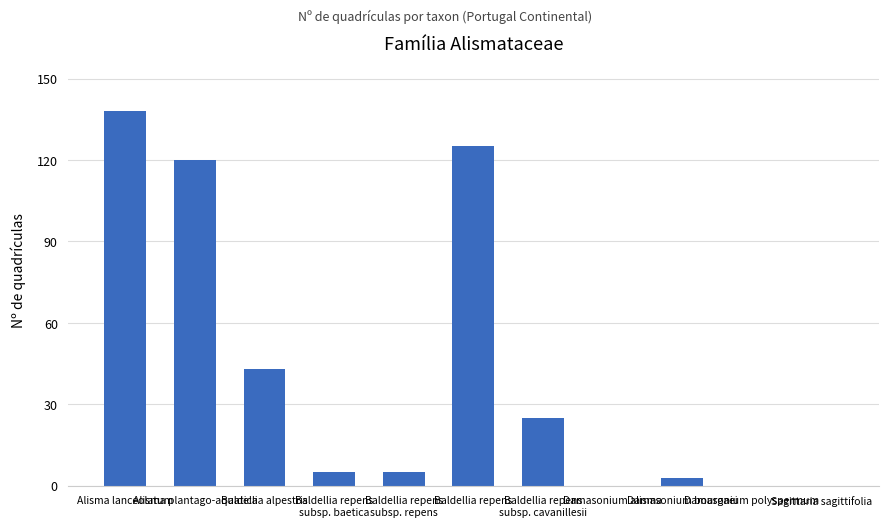

Reading left to right, what are all the values shown in this chart?

Alisma lanceolatum=138	Alisma plantago-aquatica=120	Baldellia alpestris=43	Baldellia repens
subsp. baetica=5	Baldellia repens
subsp. repens=5	Baldellia repens=125	Baldellia repens
subsp. cavanillesii=25	Damasonium alisma=0	Damasonium bourgaei=3	Damasonium polyspermum=0	Sagittaria sagittifolia=0